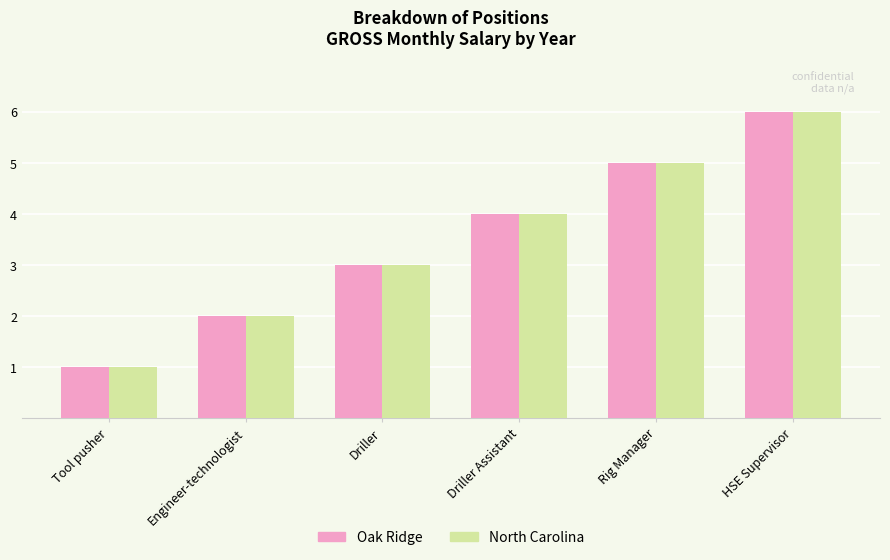

How many groups of bars are there?

6